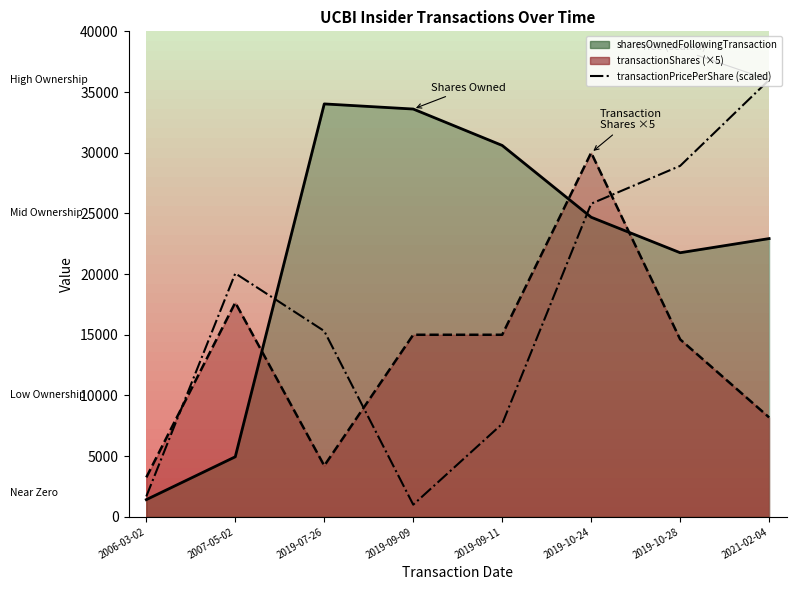

Does the chart have visible grid lines?

No